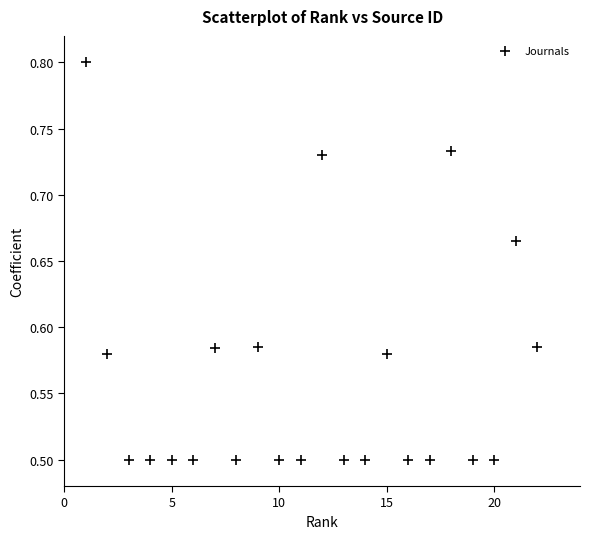

What is the range of X values (max minus min)?

21.0